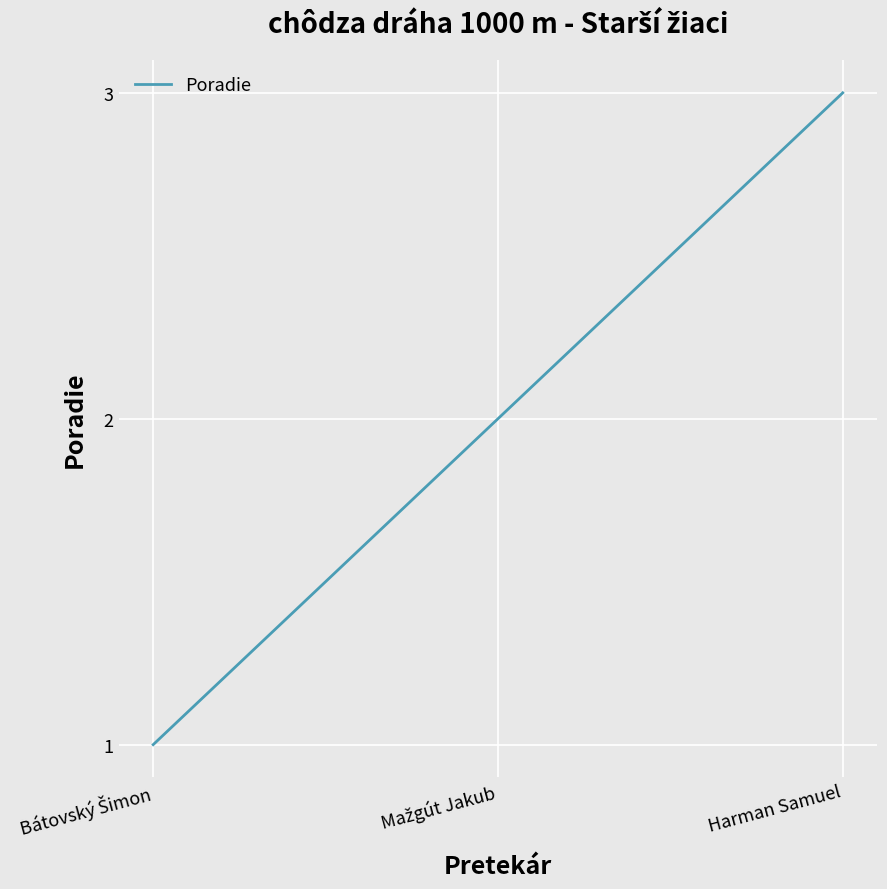

What position from the left is Harman Samuel?

3